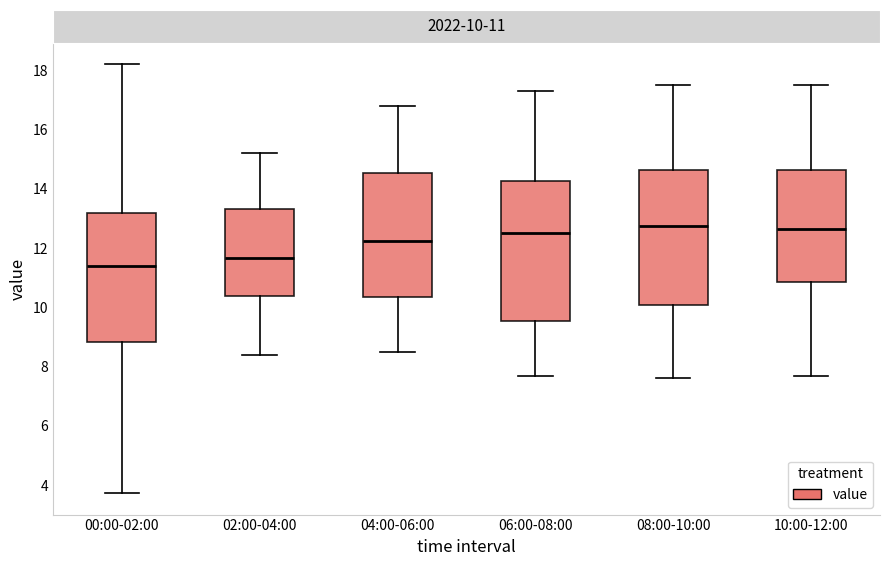

Reading left to right, transcribe this box plot: for each box, give where its median line is, the range the box spans, and where its two whiskers end, as read against the y-axis. The values are not printed on the chart, so give them approximately, as read against the axis.

00:00-02:00: median 11.4, box 8.8 to 13.2, whiskers 3.8 to 18.2
02:00-04:00: median 11.6, box 10.4 to 13.4, whiskers 8.4 to 15.2
04:00-06:00: median 12.2, box 10.4 to 14.6, whiskers 8.6 to 16.8
06:00-08:00: median 12.6, box 9.6 to 14.2, whiskers 7.8 to 17.4
08:00-10:00: median 12.8, box 10.0 to 14.6, whiskers 7.6 to 17.6
10:00-12:00: median 12.6, box 10.8 to 14.6, whiskers 7.8 to 17.6